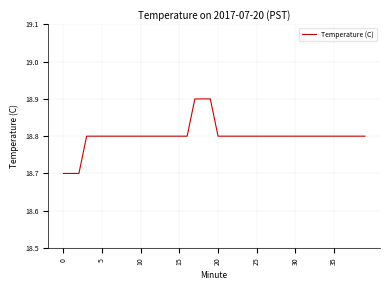

What is the maximum value shown in the chart?

18.9